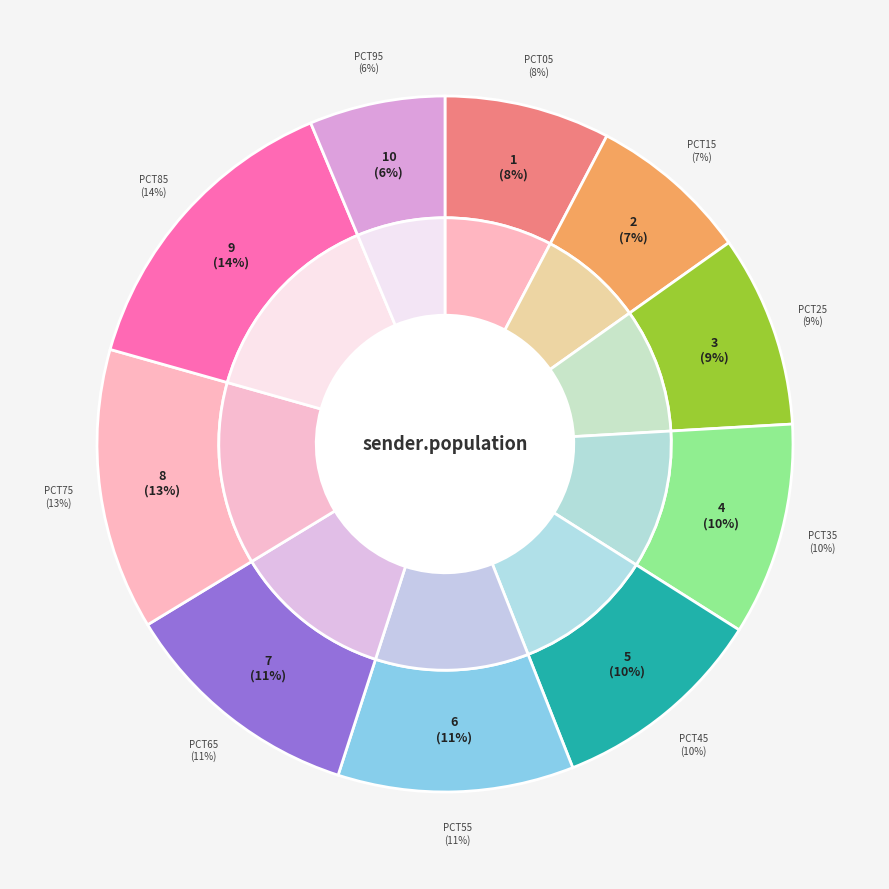

Which has a higher value, pct75 or pct55?

pct75